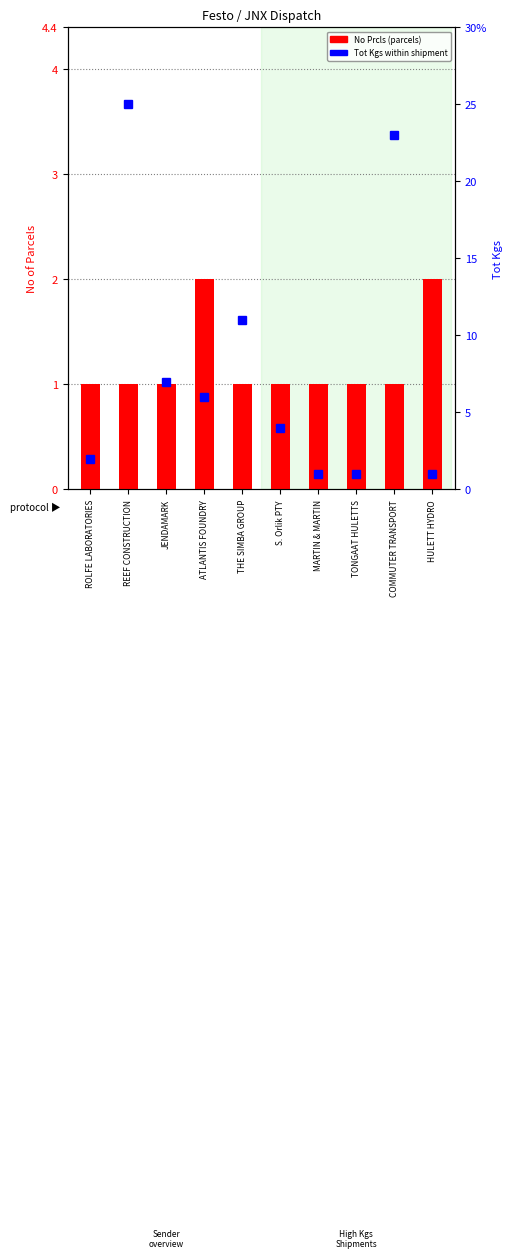

Is the value of No Prcls at COMMUTER TRANSPORT greater than the value of Tot Kgs at S. Orlik PTY?

No